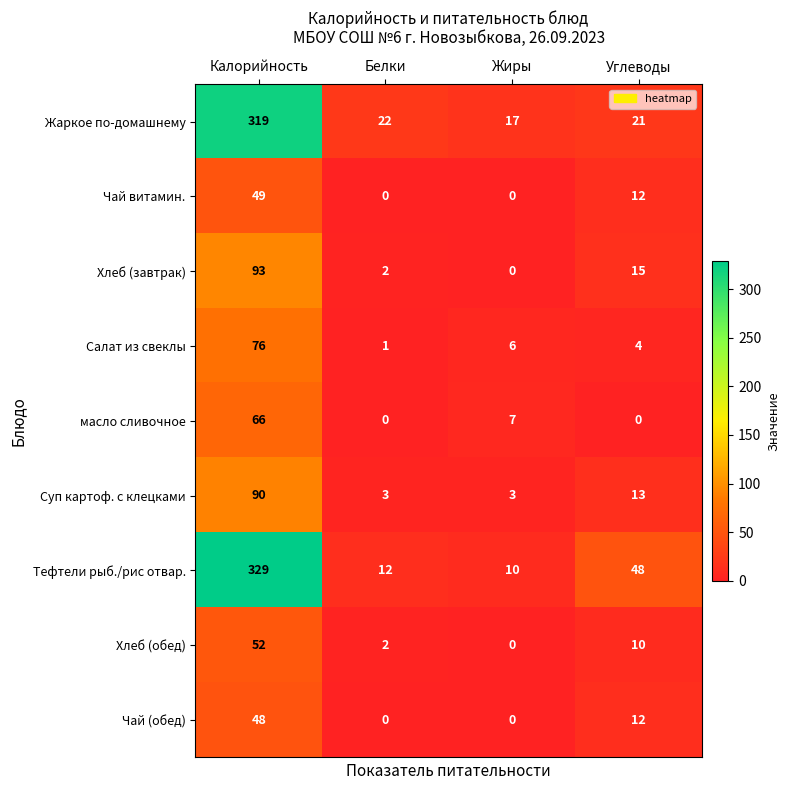

What is the total value across all series at Углеводы?

135